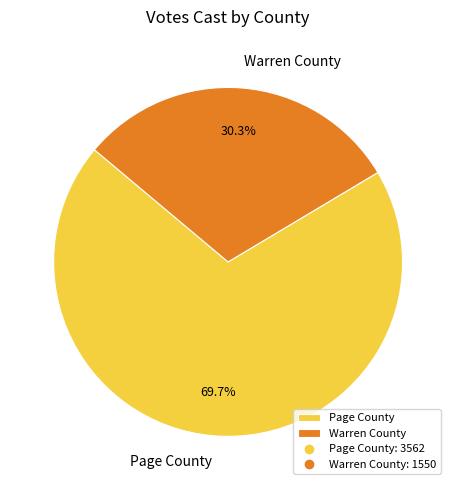

How many slices are in this pie chart?

2